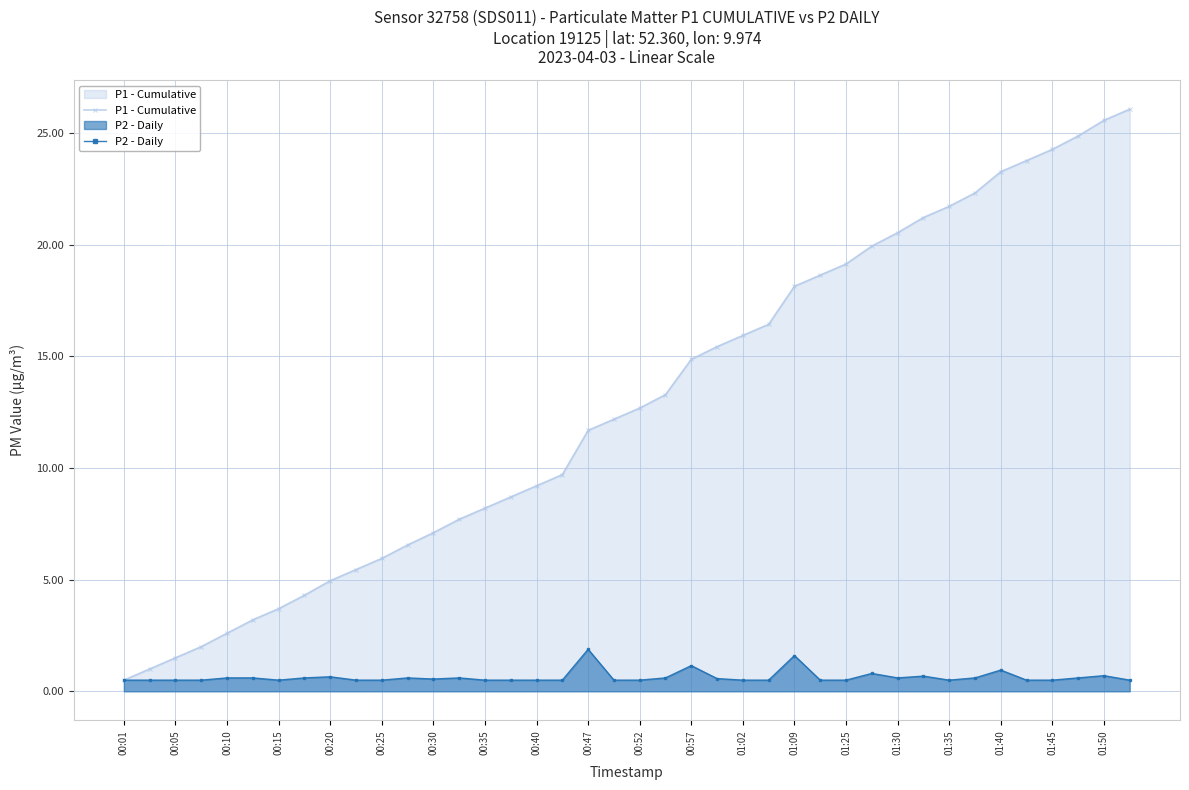

True or false: P1 - Cumulative and P2 - Daily cross at least once.

False